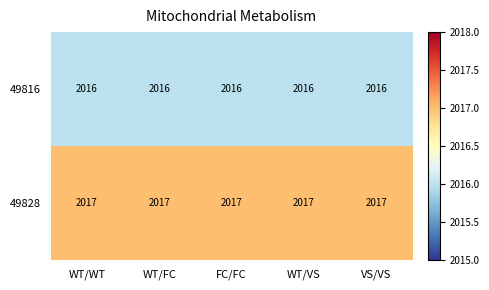

What is the total value across all series at VS/VS?

4033